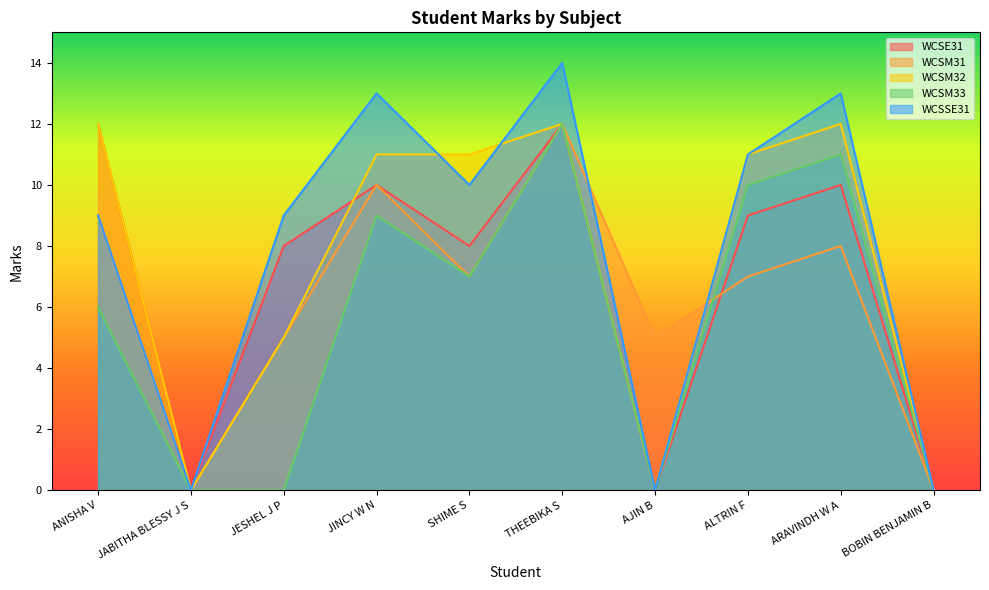

Which series has the largest total across all categories?

WCSSE31